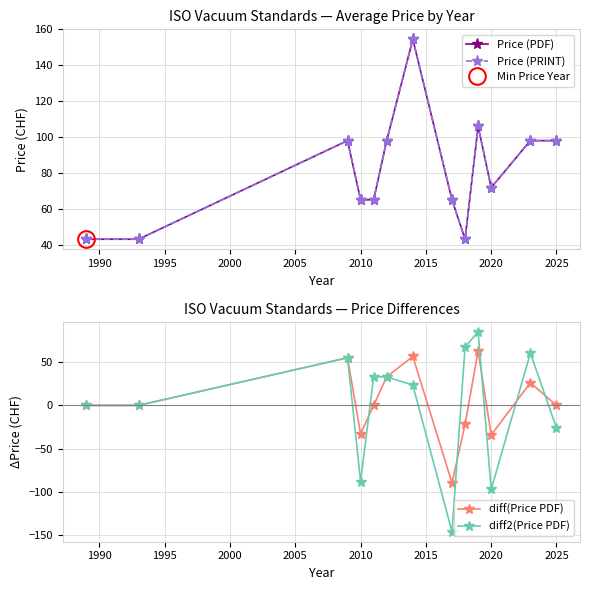

What is the maximum value for diff(Price PDF)?

63.0